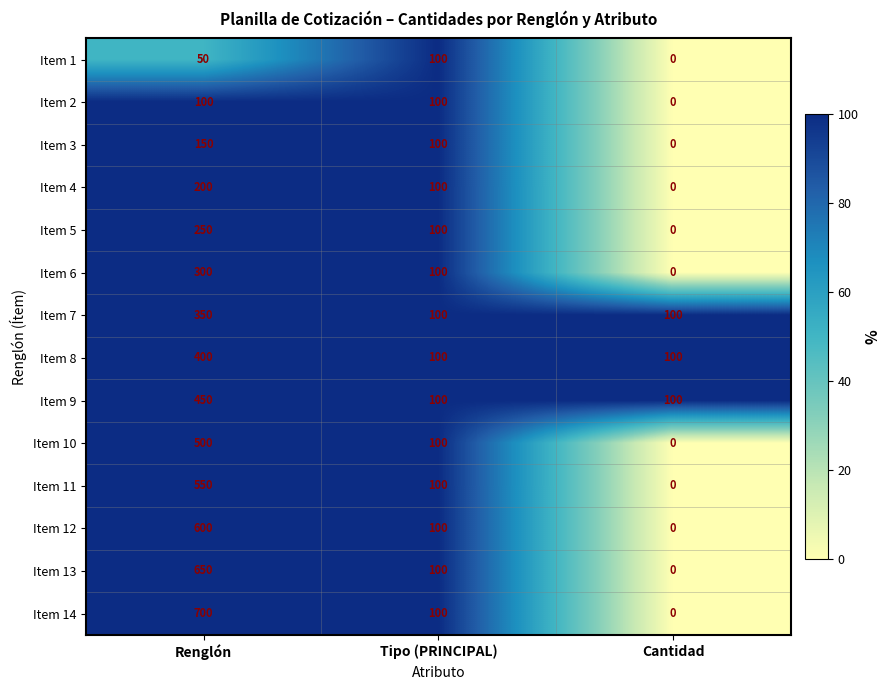

What is the difference between the second highest and minimum values in the Item 5 series?

100